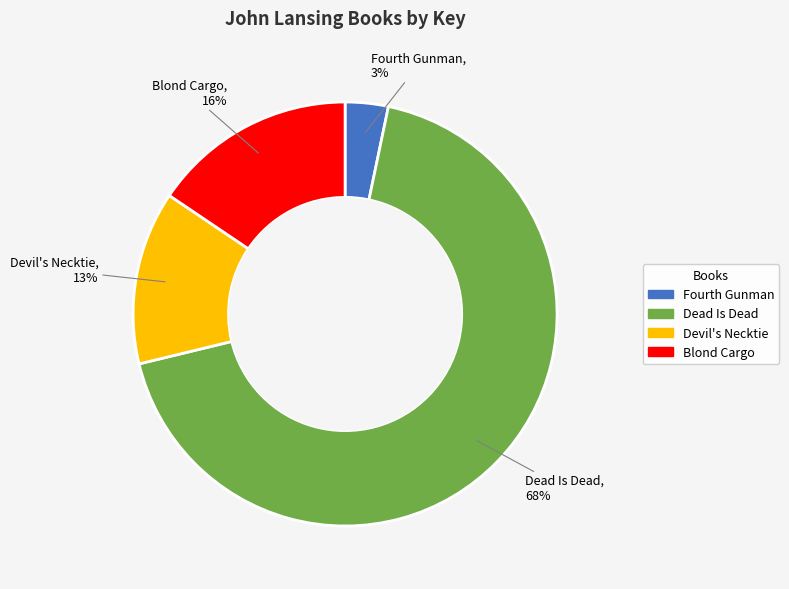

What is the largest slice in the pie chart?

Dead Is Dead